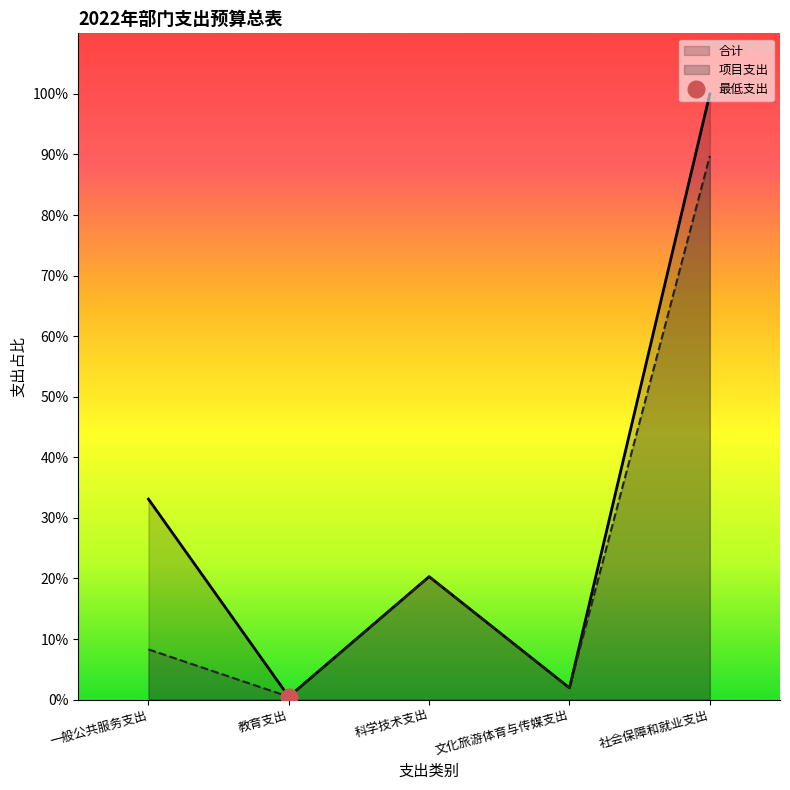

Which series has the largest range (max minus min)?

合计